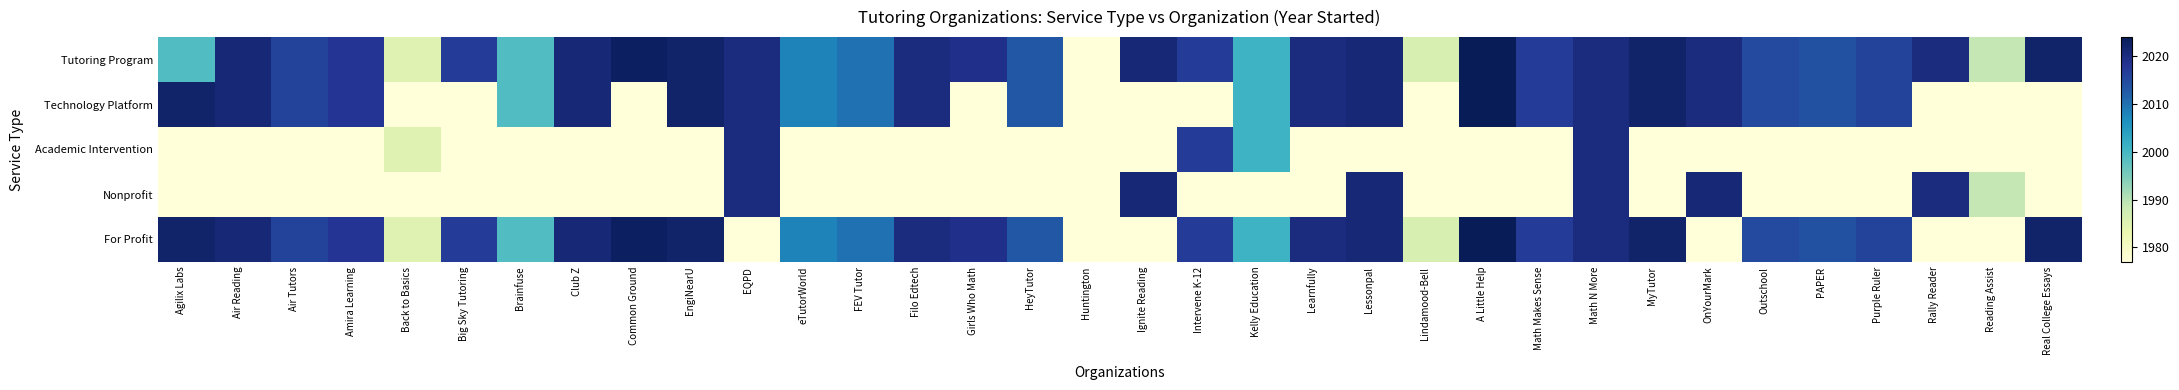

Reading left to right, transcribe all the data shown in this chart.

Tutoring Program: Agilix Labs=1999	Air Reading=2021	Air Tutors=2016	Amira Learning=2018	Back to Basics=1985	Big Sky Tutoring=2017	Brainfuse=1999	Club Z=2021	Common Ground=2023	EngiNearU=2022	EQPD=2020	eTutorWorld=2008	FEV Tutor=2010	Filo Edtech=2020	Girls Who Math=2019	HeyTutor=2013	Huntington=1977	Ignite Reading=2021	Intervene K-12=2017	Kelly Education=2001	Learnfully=2020	Lessonpal=2021	Lindamood-Bell=1986	A Little Help=2024	Math Makes Sense=2017	Math N More=2020	MyTutor=2022	OnYourMark=2020	Outschool=2015	PAPER=2014	Purple Ruler=2016	Rally Reader=2020	Reading Assist=1989	Real College Essays=2022
Technology Platform: Agilix Labs=2022	Air Reading=2021	Air Tutors=2016	Amira Learning=2018	Back to Basics=1976	Big Sky Tutoring=1976	Brainfuse=1999	Club Z=2021	Common Ground=1976	EngiNearU=2022	EQPD=2020	eTutorWorld=2008	FEV Tutor=2010	Filo Edtech=2020	Girls Who Math=1976	HeyTutor=2013	Huntington=1976	Ignite Reading=1976	Intervene K-12=1976	Kelly Education=2001	Learnfully=2020	Lessonpal=2021	Lindamood-Bell=1976	A Little Help=2024	Math Makes Sense=2017	Math N More=2020	MyTutor=2022	OnYourMark=2020	Outschool=2015	PAPER=2014	Purple Ruler=2016	Rally Reader=1976	Reading Assist=1976	Real College Essays=1976
Academic Intervention: Agilix Labs=1976	Air Reading=1976	Air Tutors=1976	Amira Learning=1976	Back to Basics=1985	Big Sky Tutoring=1976	Brainfuse=1976	Club Z=1976	Common Ground=1976	EngiNearU=1976	EQPD=2020	eTutorWorld=1976	FEV Tutor=1976	Filo Edtech=1976	Girls Who Math=1976	HeyTutor=1976	Huntington=1976	Ignite Reading=1976	Intervene K-12=2017	Kelly Education=2001	Learnfully=1976	Lessonpal=1976	Lindamood-Bell=1976	A Little Help=1976	Math Makes Sense=1976	Math N More=2020	MyTutor=1976	OnYourMark=1976	Outschool=1976	PAPER=1976	Purple Ruler=1976	Rally Reader=1976	Reading Assist=1976	Real College Essays=1976
Nonprofit: Agilix Labs=1976	Air Reading=1976	Air Tutors=1976	Amira Learning=1976	Back to Basics=1976	Big Sky Tutoring=1976	Brainfuse=1976	Club Z=1976	Common Ground=1976	EngiNearU=1976	EQPD=2020	eTutorWorld=1976	FEV Tutor=1976	Filo Edtech=1976	Girls Who Math=1976	HeyTutor=1976	Huntington=1976	Ignite Reading=2021	Intervene K-12=1976	Kelly Education=1976	Learnfully=1976	Lessonpal=2021	Lindamood-Bell=1976	A Little Help=1976	Math Makes Sense=1976	Math N More=2020	MyTutor=1976	OnYourMark=2021	Outschool=1976	PAPER=1976	Purple Ruler=1976	Rally Reader=2020	Reading Assist=1989	Real College Essays=1976
For Profit: Agilix Labs=2022	Air Reading=2021	Air Tutors=2016	Amira Learning=2018	Back to Basics=1985	Big Sky Tutoring=2017	Brainfuse=1999	Club Z=2021	Common Ground=2023	EngiNearU=2022	EQPD=1976	eTutorWorld=2008	FEV Tutor=2010	Filo Edtech=2020	Girls Who Math=2019	HeyTutor=2013	Huntington=1977	Ignite Reading=1976	Intervene K-12=2017	Kelly Education=2001	Learnfully=2020	Lessonpal=2021	Lindamood-Bell=1986	A Little Help=2024	Math Makes Sense=2017	Math N More=2020	MyTutor=2022	OnYourMark=1976	Outschool=2015	PAPER=2014	Purple Ruler=2016	Rally Reader=1976	Reading Assist=1976	Real College Essays=2022